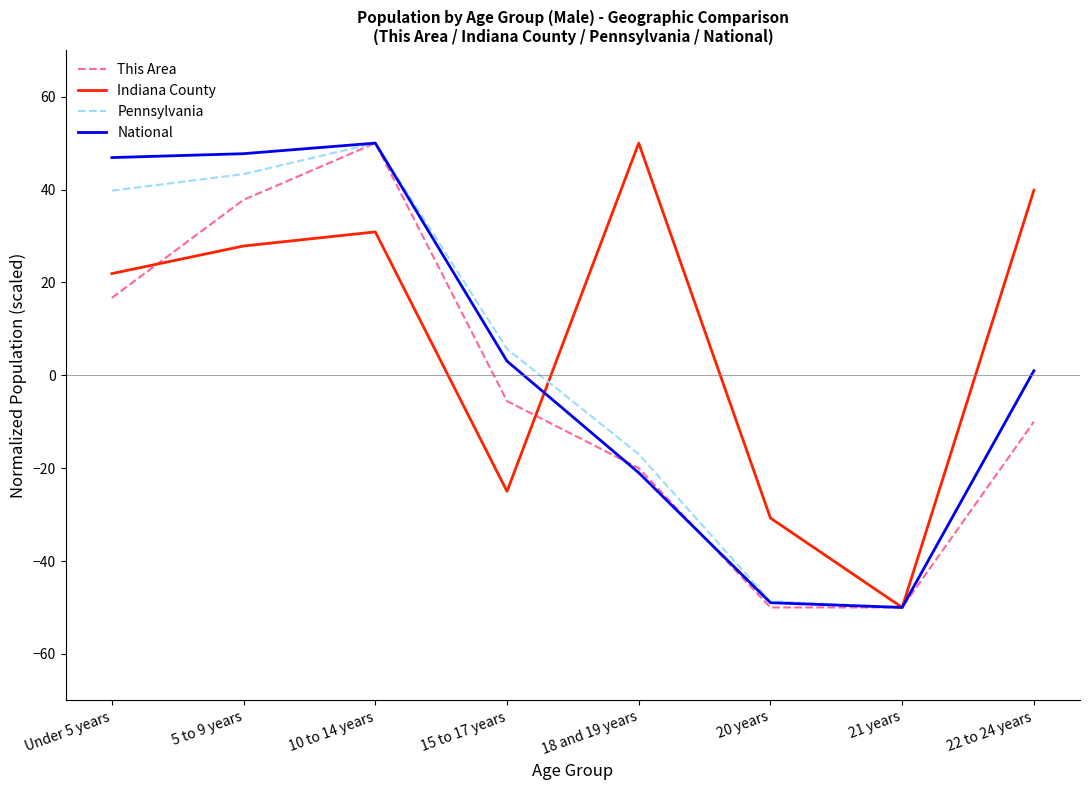

What is the difference between the second highest and second lowest values in the Pennsylvania series?

92.0